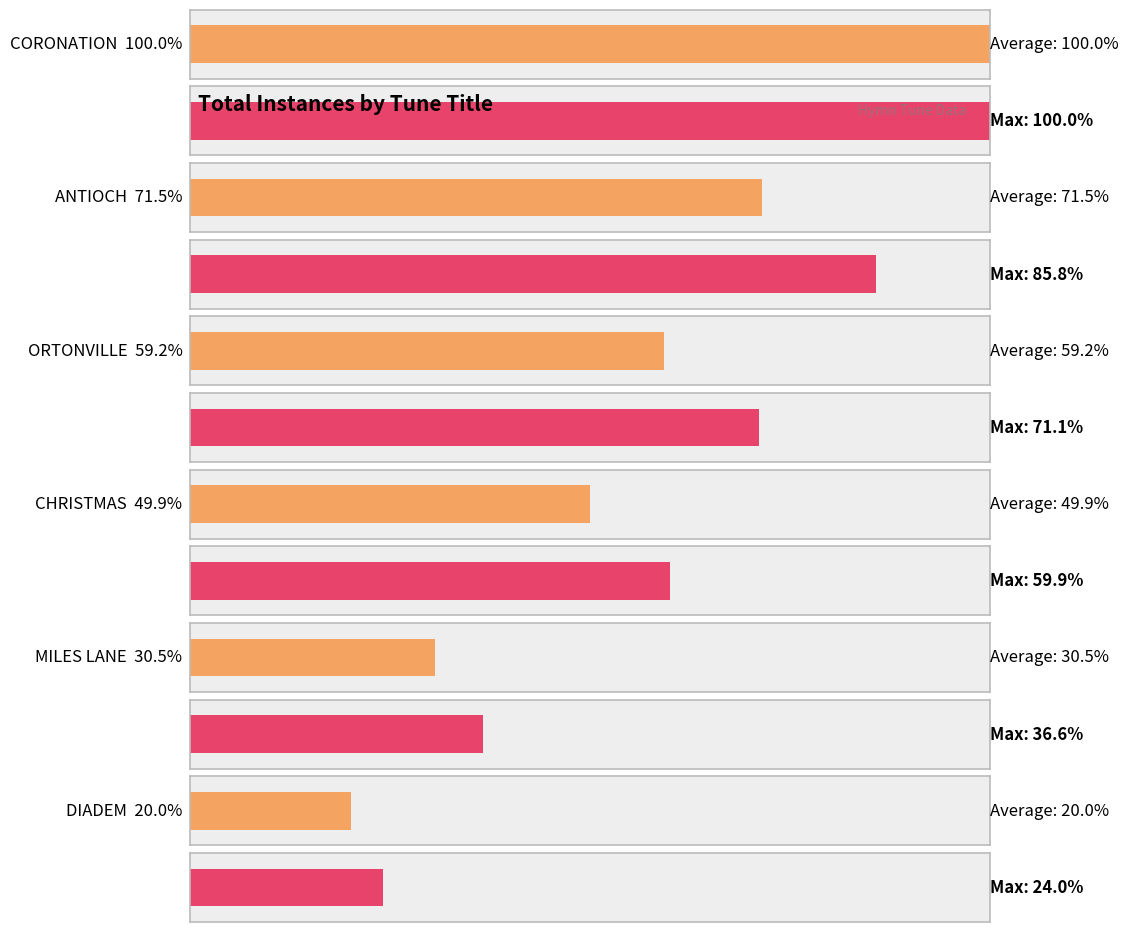

At which category does the chart reach its peak across all series?

CORONATION